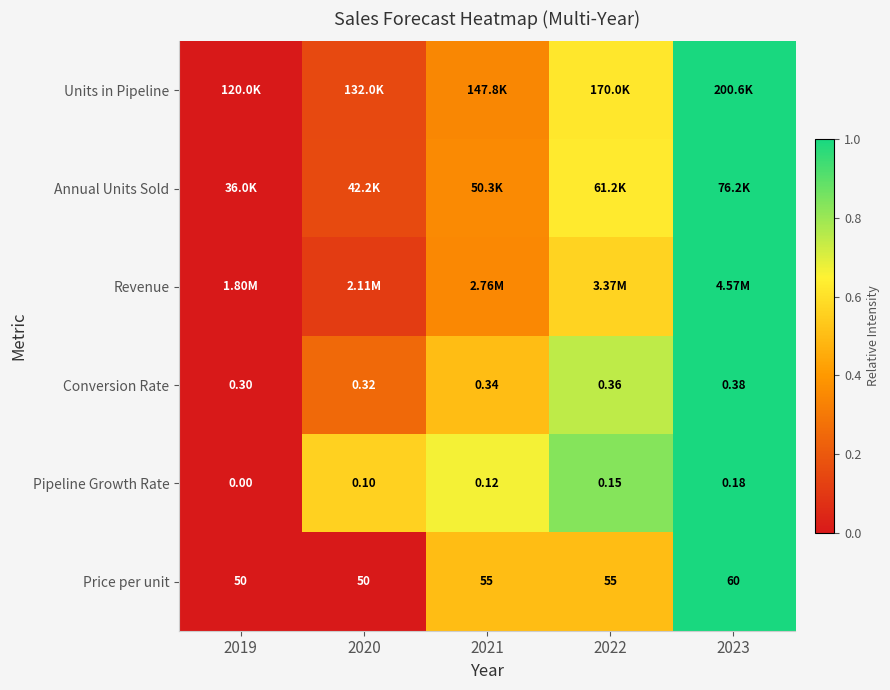

Is it true that Conversion Rate equals 0.1 at 2020?

False